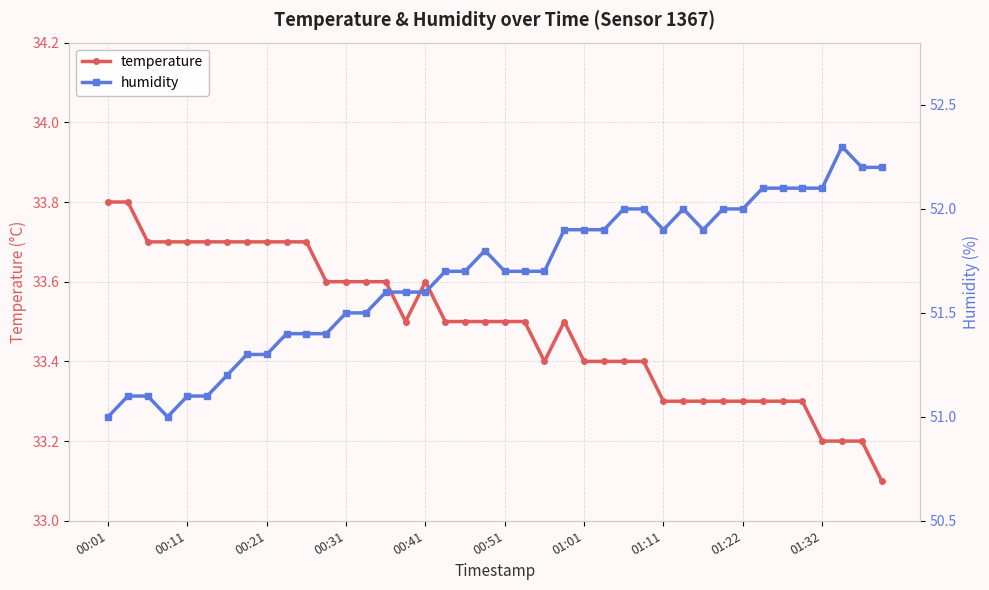

Count the temperature values in the range 33 to 34.

40